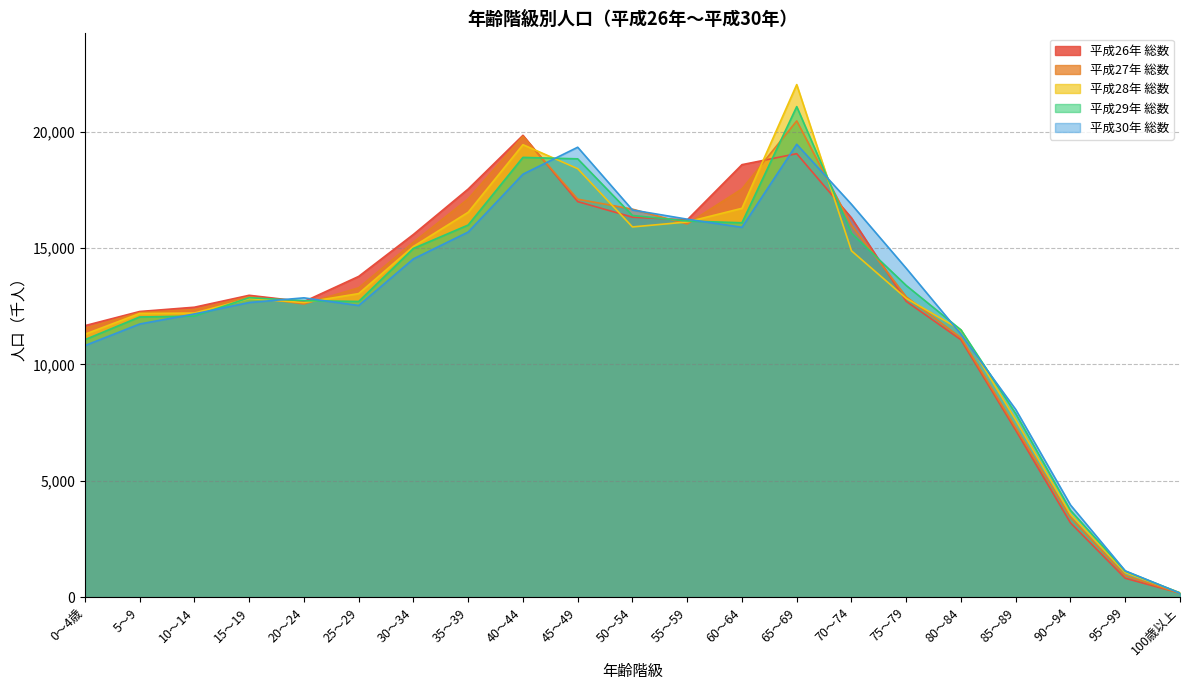

At which category does 平成27年 総数 reach its first local valley?

20～24